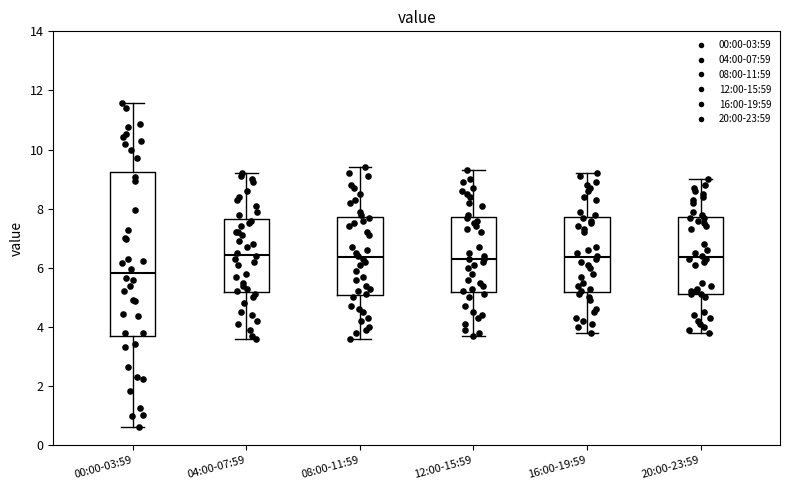

Reading left to right, transcribe this box plot: for each box, give where its median line is, the range the box spans, and where its two whiskers end, as read against the y-axis. The values are not printed on the chart, so give them approximately, as read against the axis.

00:00-03:59: median 5.8, box 3.8 to 9.2, whiskers 0.6 to 11.6
04:00-07:59: median 6.4, box 5.2 to 7.6, whiskers 3.6 to 9.2
08:00-11:59: median 6.4, box 5.0 to 7.8, whiskers 3.6 to 9.4
12:00-15:59: median 6.4, box 5.2 to 7.8, whiskers 3.8 to 9.4
16:00-19:59: median 6.4, box 5.2 to 7.8, whiskers 3.8 to 9.2
20:00-23:59: median 6.4, box 5.2 to 7.8, whiskers 3.8 to 9.0